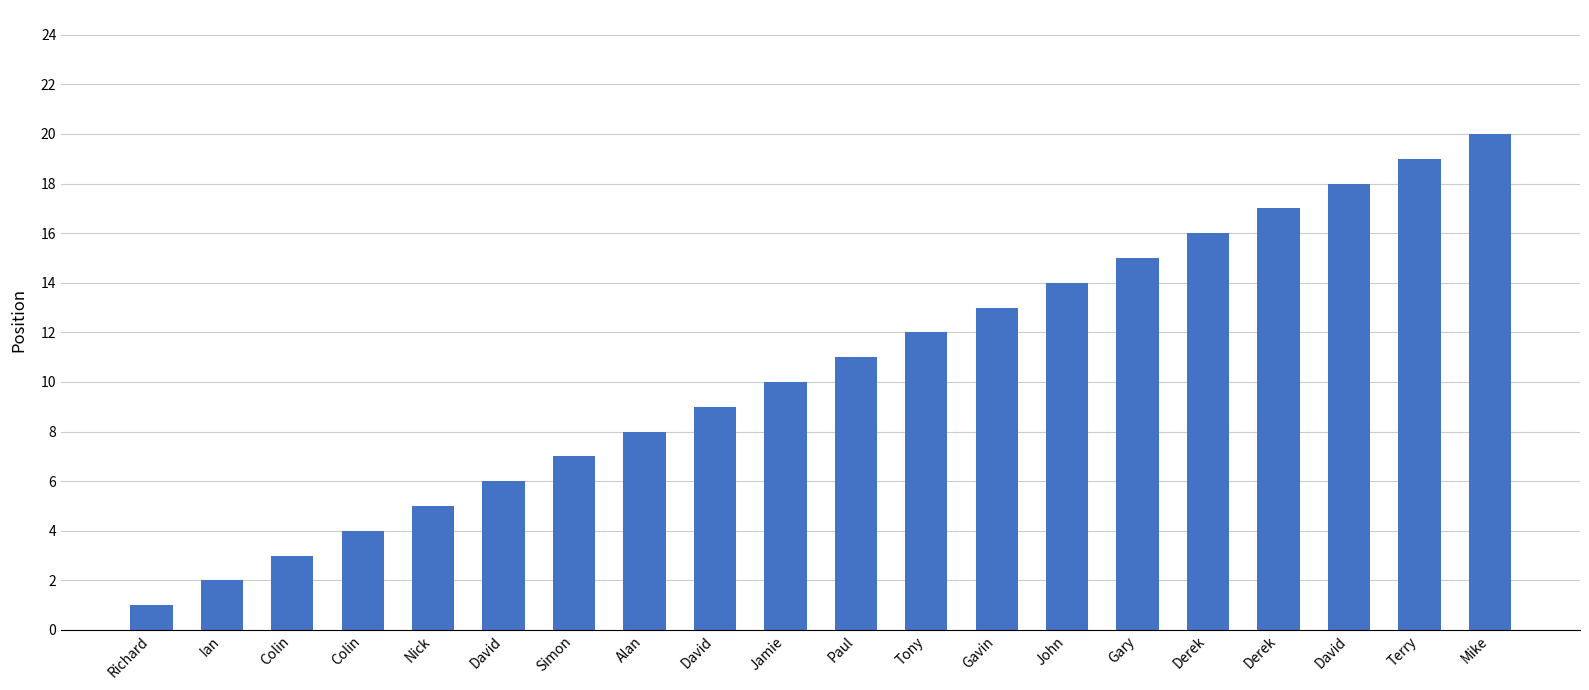

How many values are below 11?

10